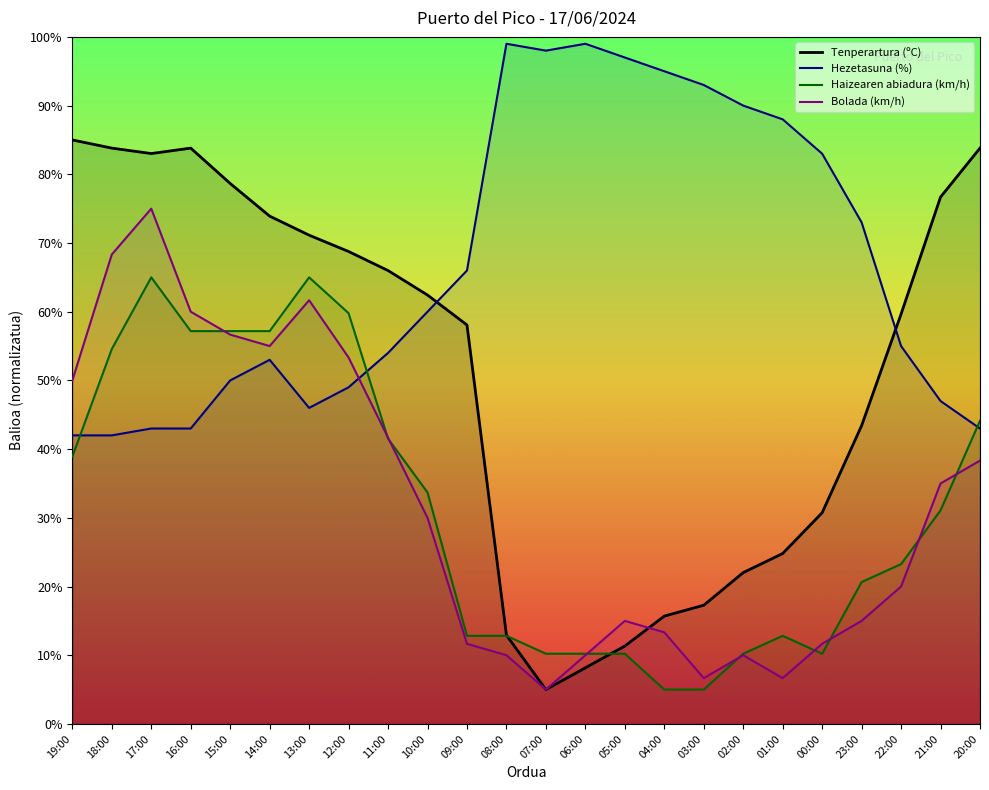

What is the greatest value displayed?

99.0